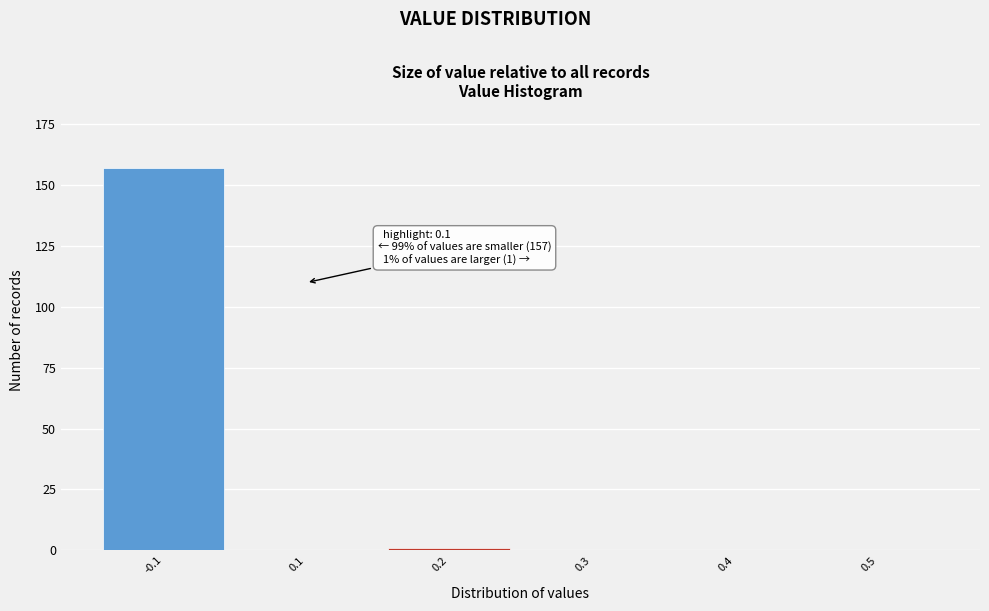

Reading left to right, extract all data points from this chart.

-0.1=157	0.1=0	0.2=1	0.3=0	0.4=0	0.5=0